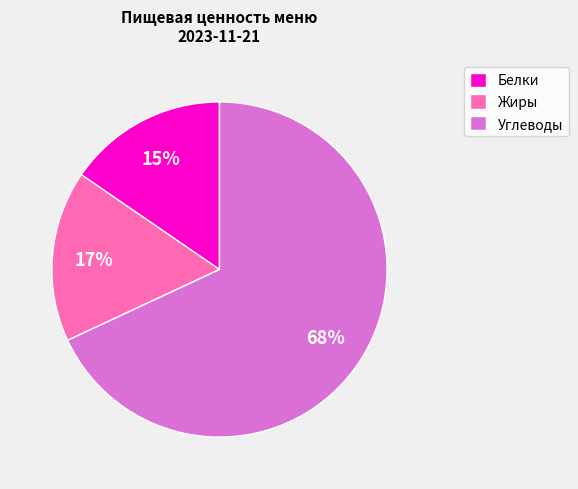

Which category has the smallest portion of the pie?

Белки